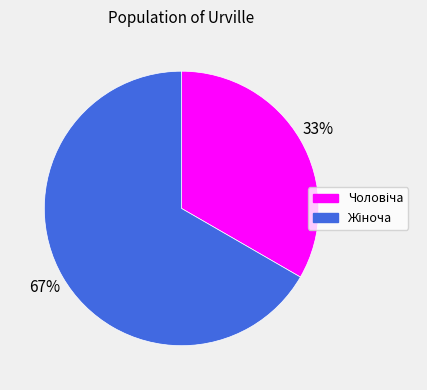

To the nearest percent, what is the average slice percentage?

50%